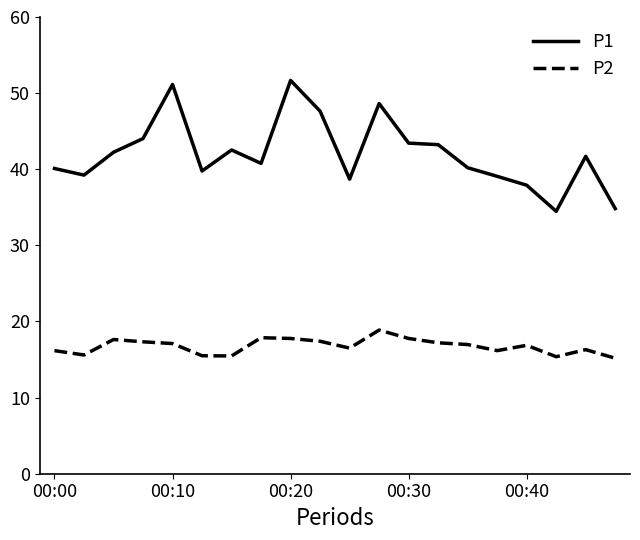

What is the maximum value for P2?

18.9